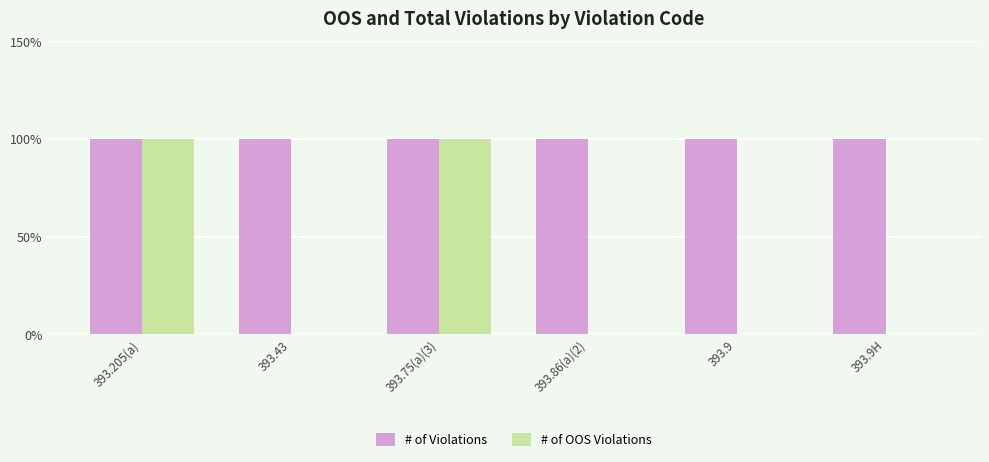

List the series in order of their peak value, highest first.

# of Violations, # of OOS Violations